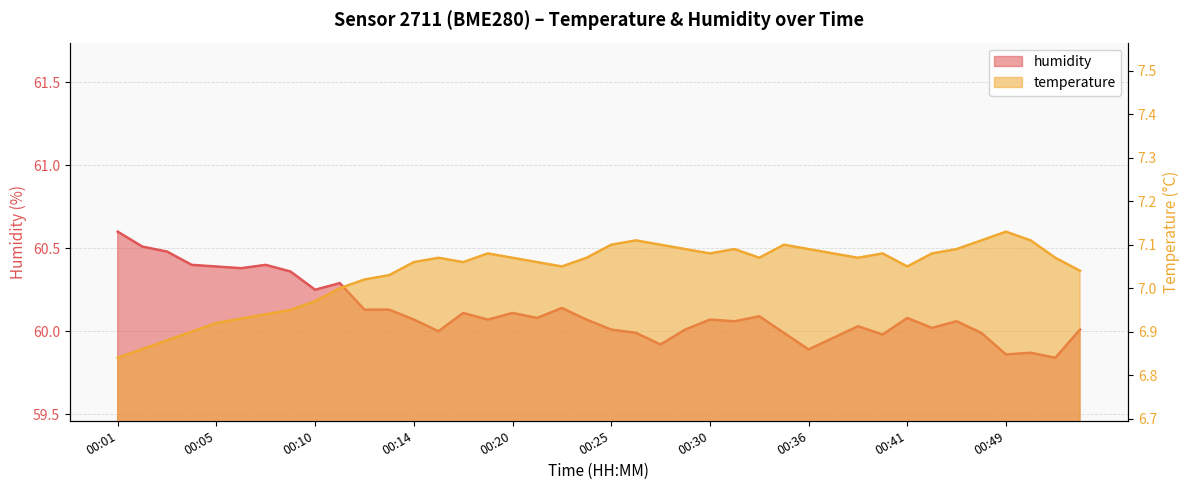

How many data points in humidity are less than 60?

10